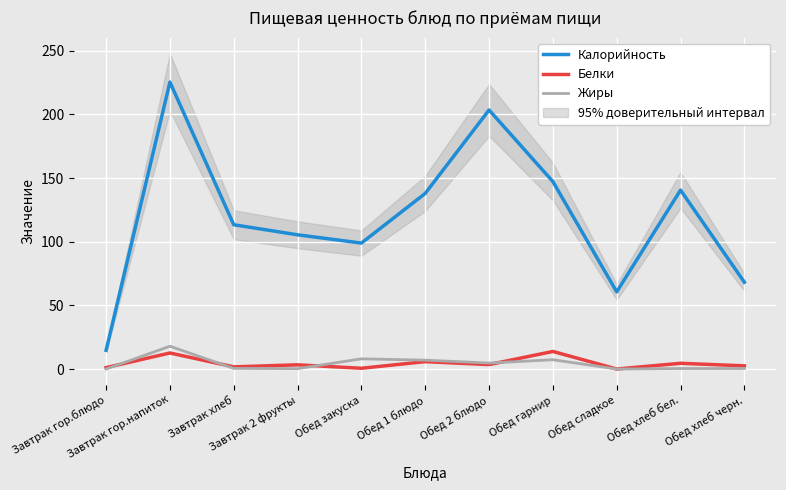

Is it true that Жиры equals 8.1 at Обед закуска?

True